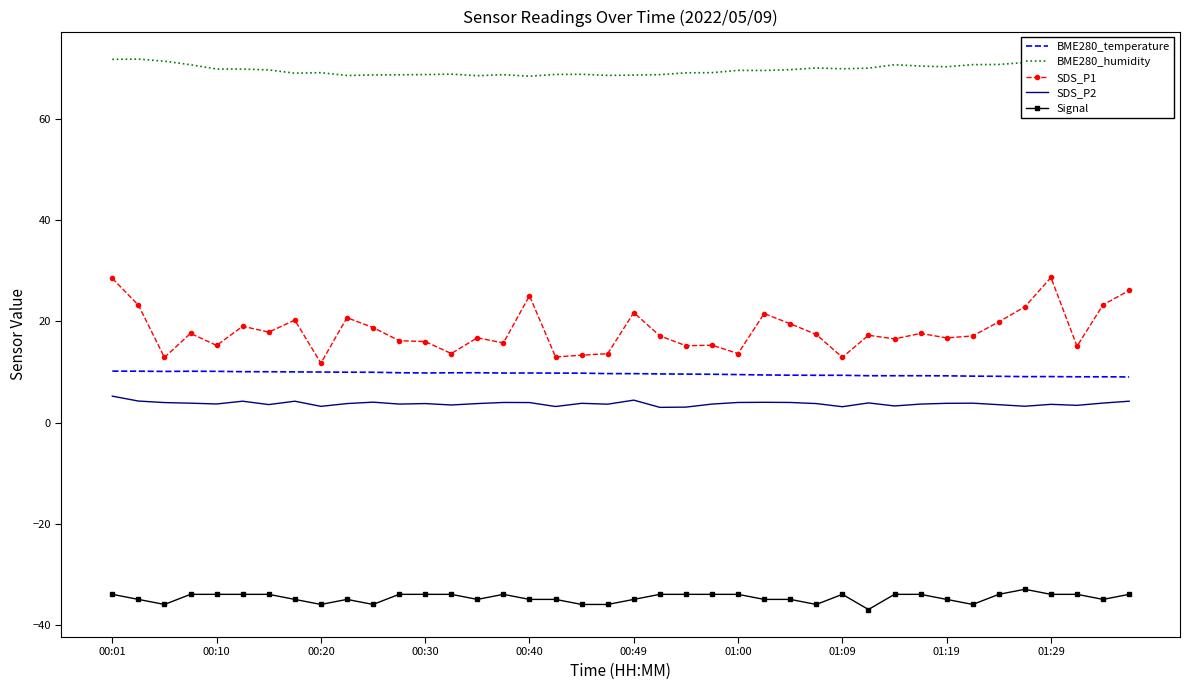

True or false: BME280_humidity and SDS_P2 intersect in this chart.

False